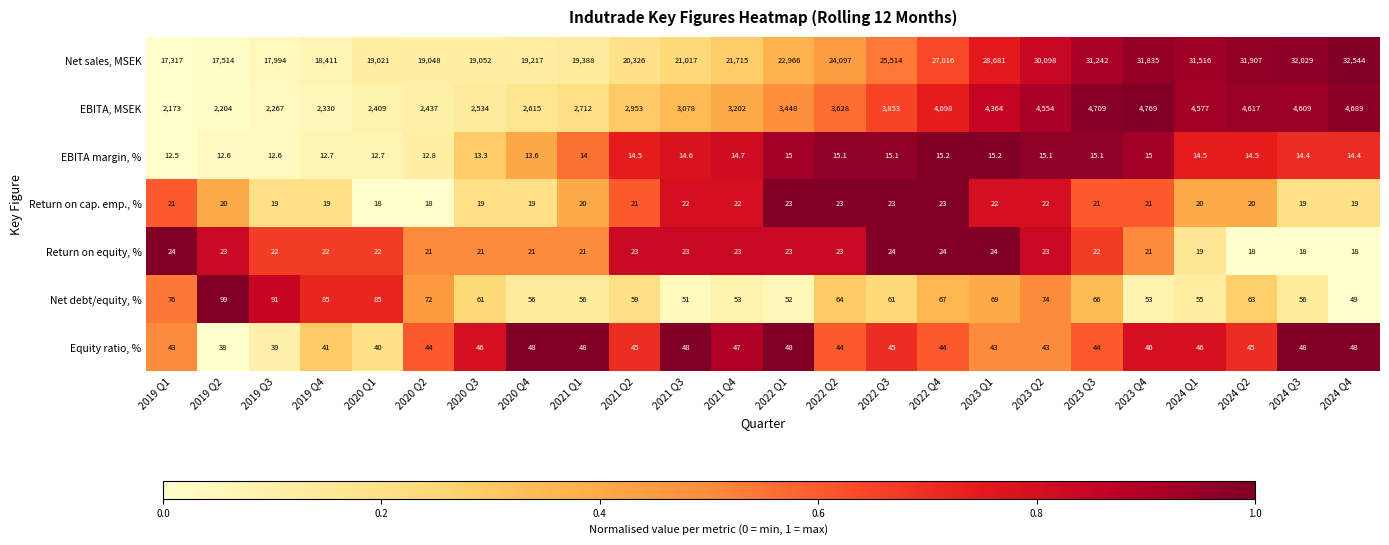

What is the approximate value of Return on cap. emp., % at 2020 Q4?

19.0